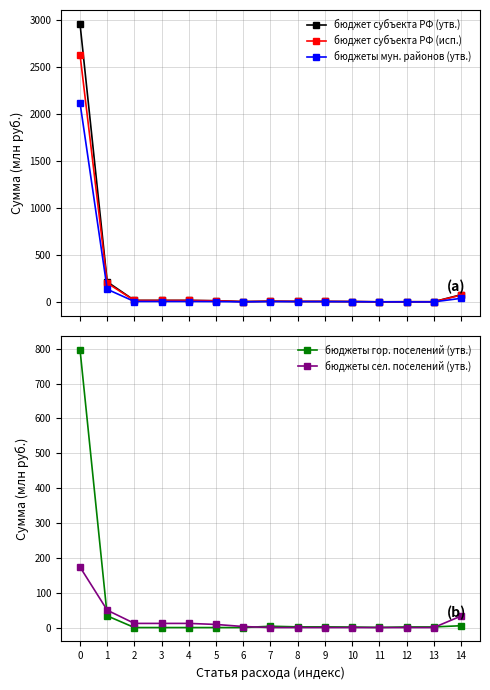

Between 12 and 3, which is larger?

3